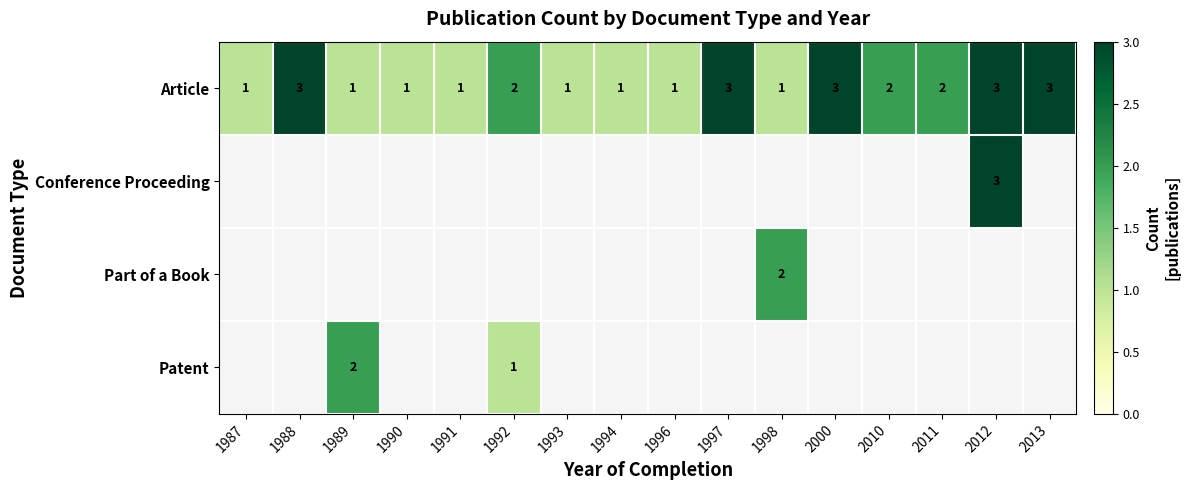

Is it true that Article equals 3 at 1997?

True